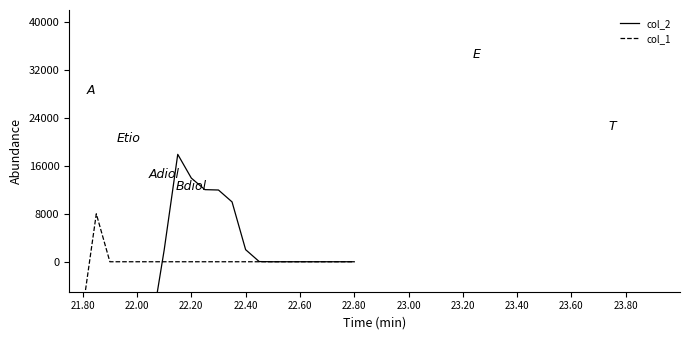

What is the difference between the maximum and minimum values in the col_1 series?

16000.0